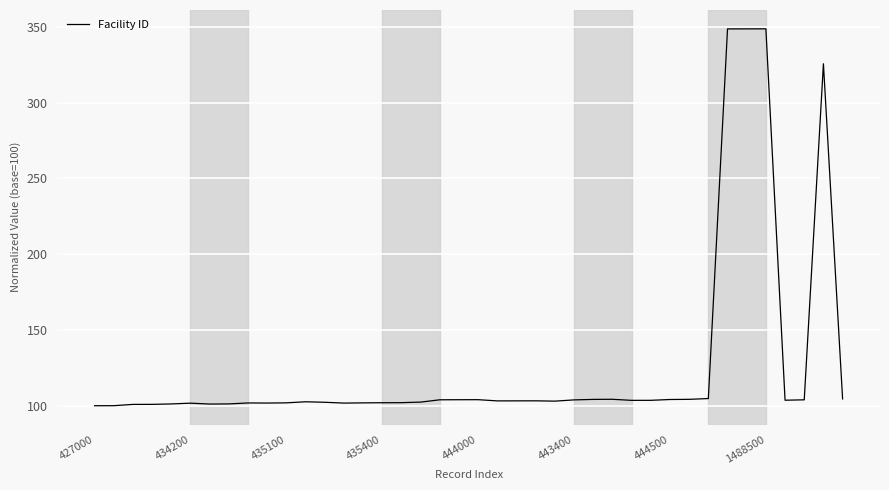

What is the smallest value displayed?

100.0